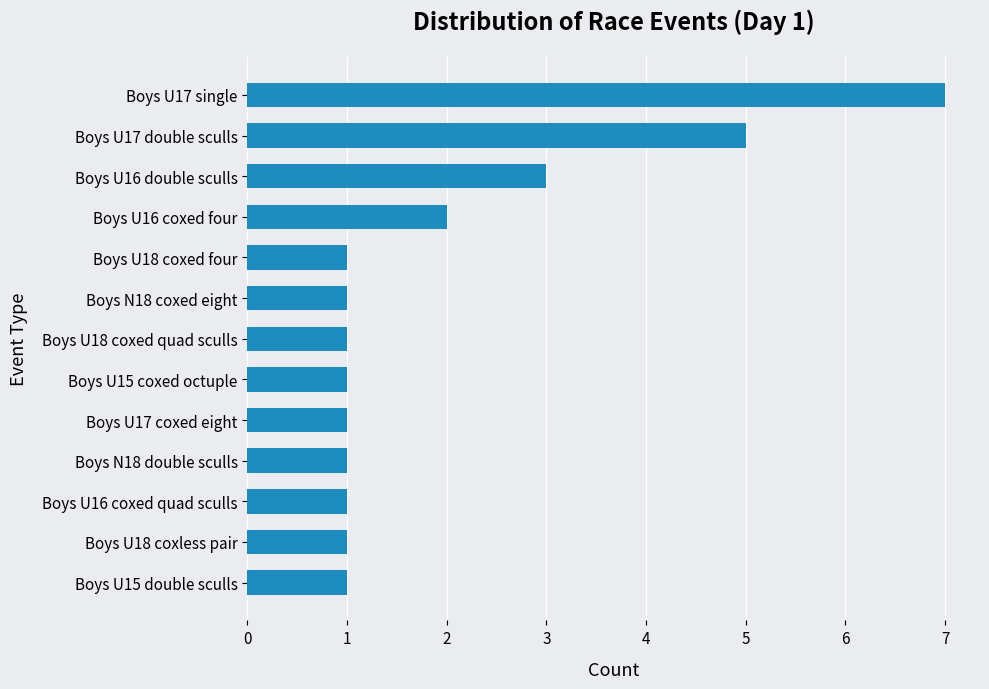

What is the ratio of the value at Boys U16 double sculls to the value at Boys U17 double sculls?

0.6